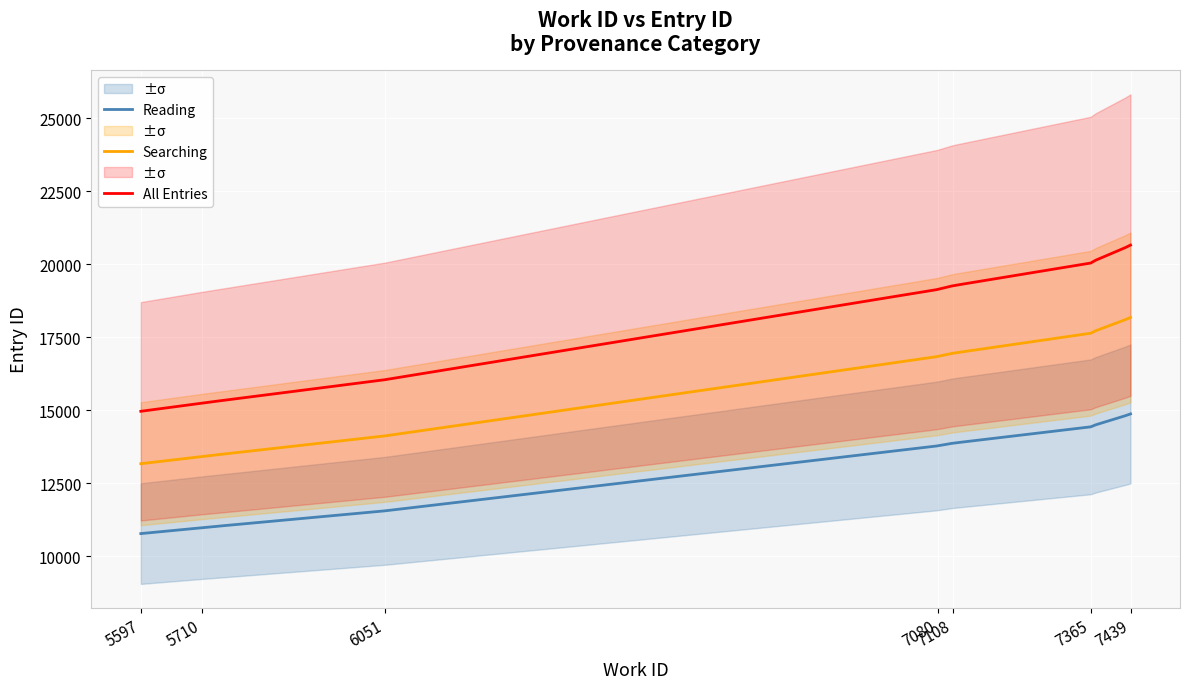

True or false: Reading and Searching intersect in this chart.

False